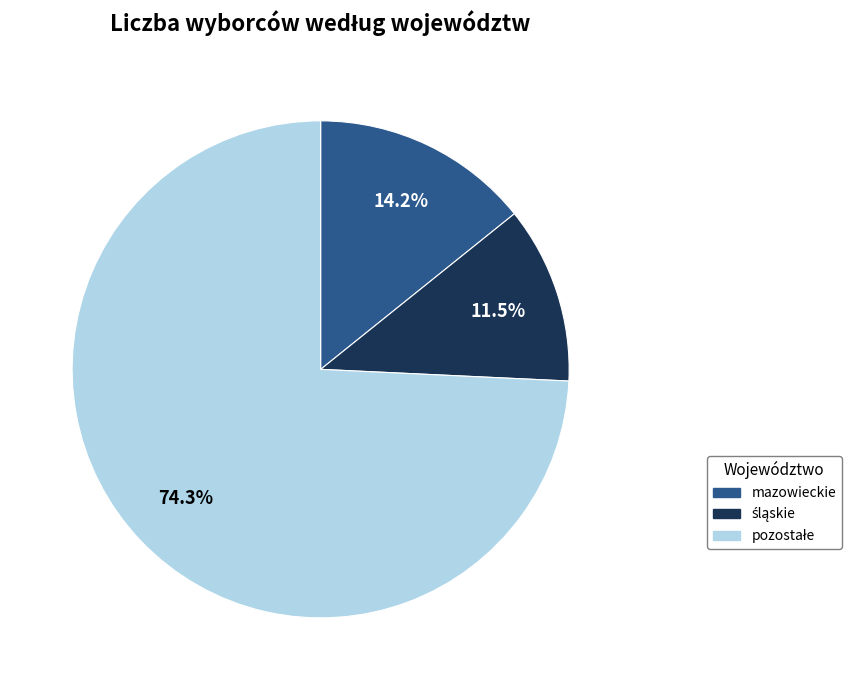

Does any single category account for the majority?

Yes